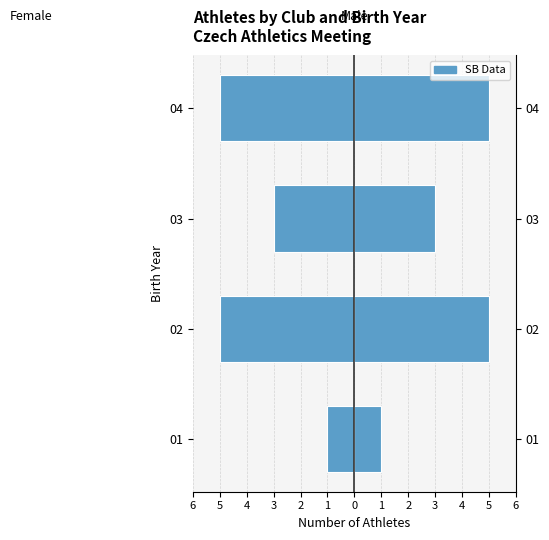

Is it true that the value at 4 is -2?

False